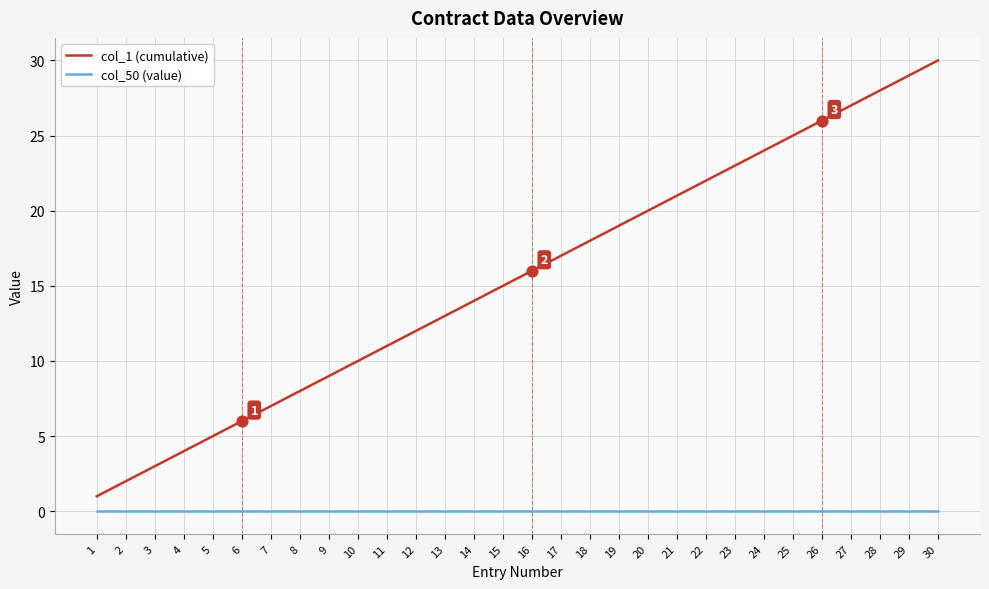

Which series has the largest range (max minus min)?

col_1 (cumulative)